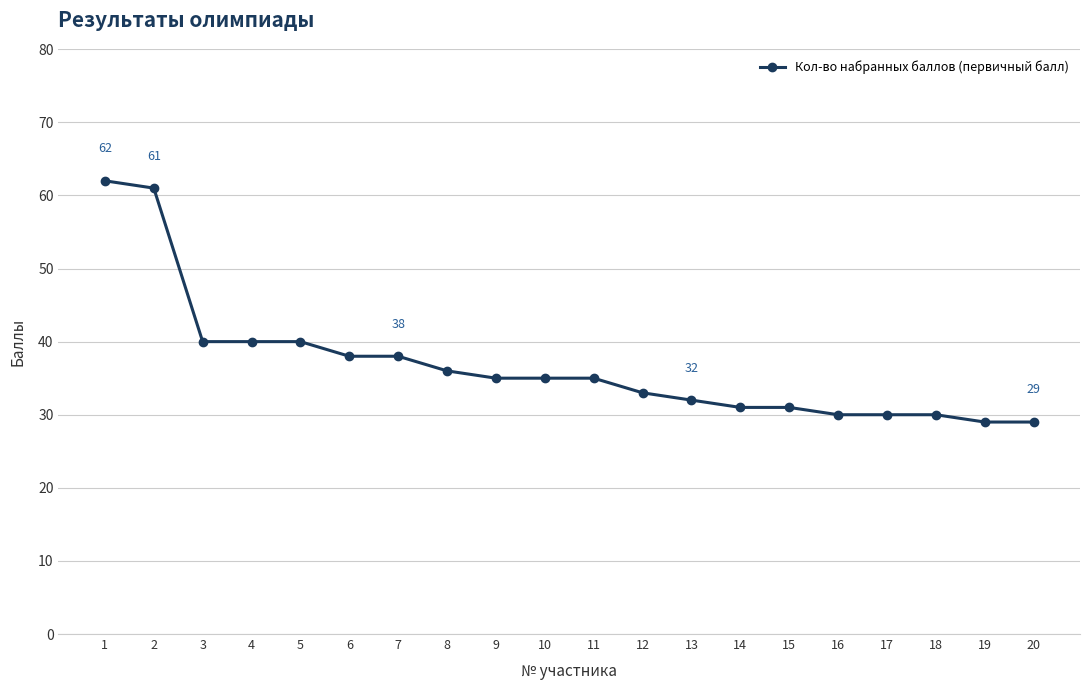

What is the average value?

37